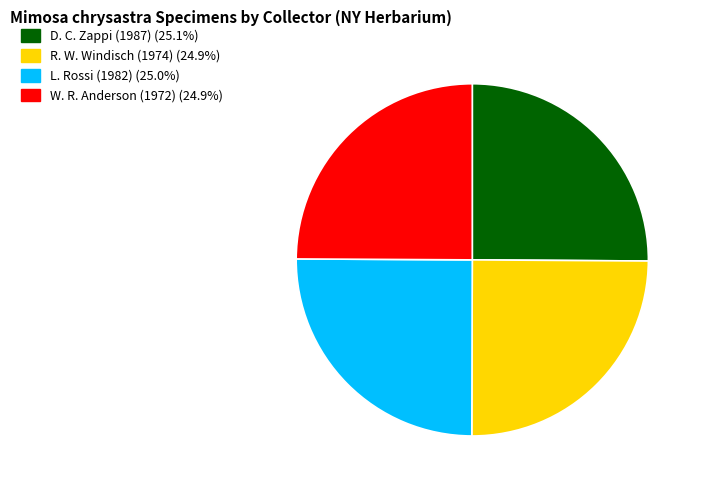

The W. R. Anderson (1972) slice represents 30% of the pie. True or false?

False